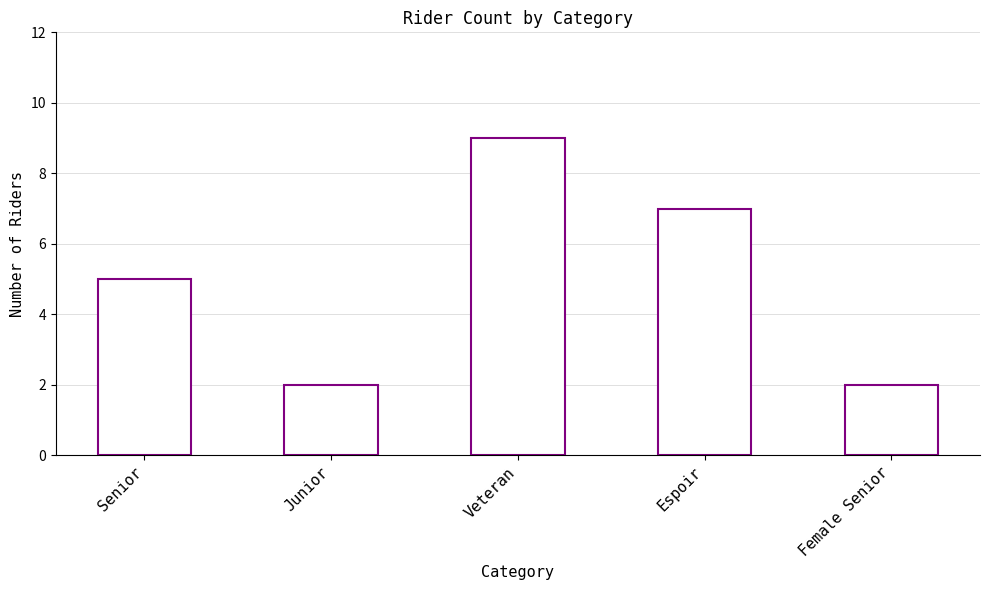

The value at Espoir is 7. True or false?

True